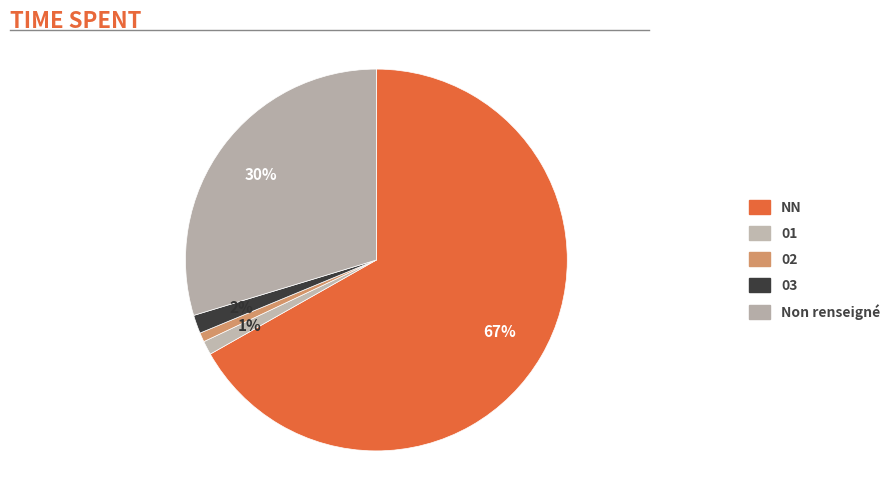

Which slice represents more than half of the pie?

NN